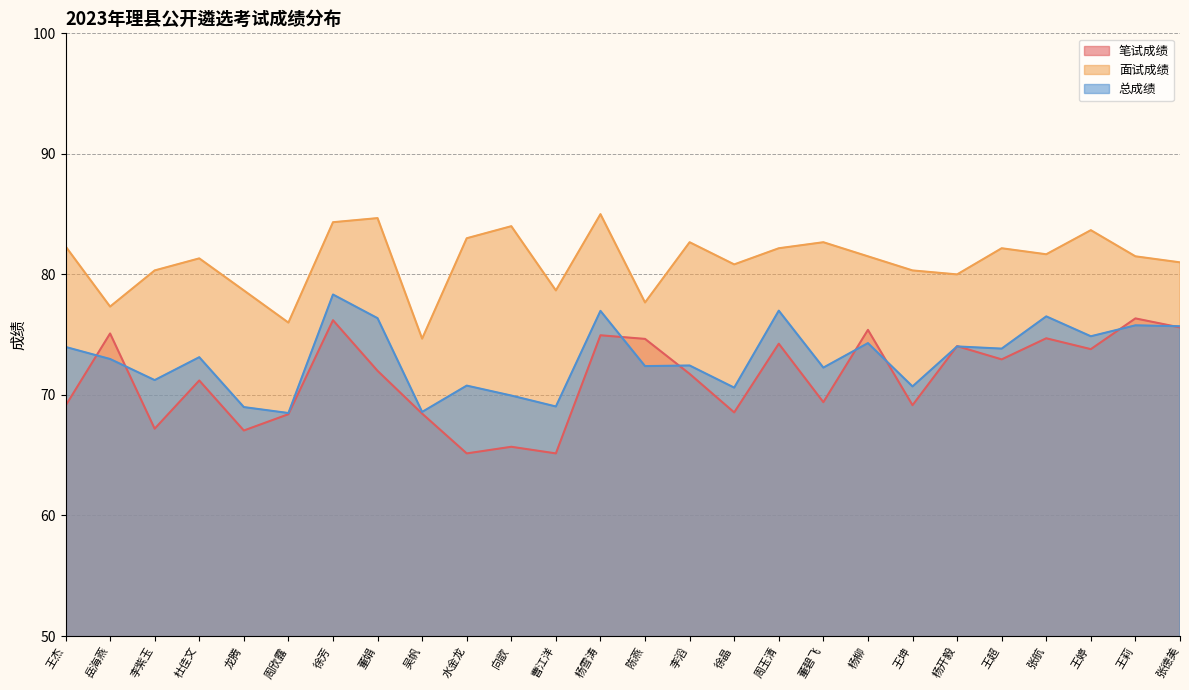

True or false: 笔试成绩 has more than 0 points higher than both neighbors.

True